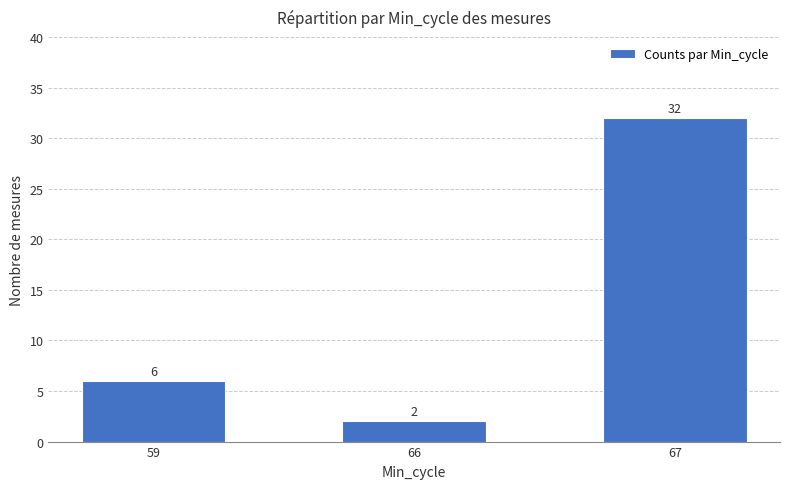

What is the change in value from 66 to 67?

+30